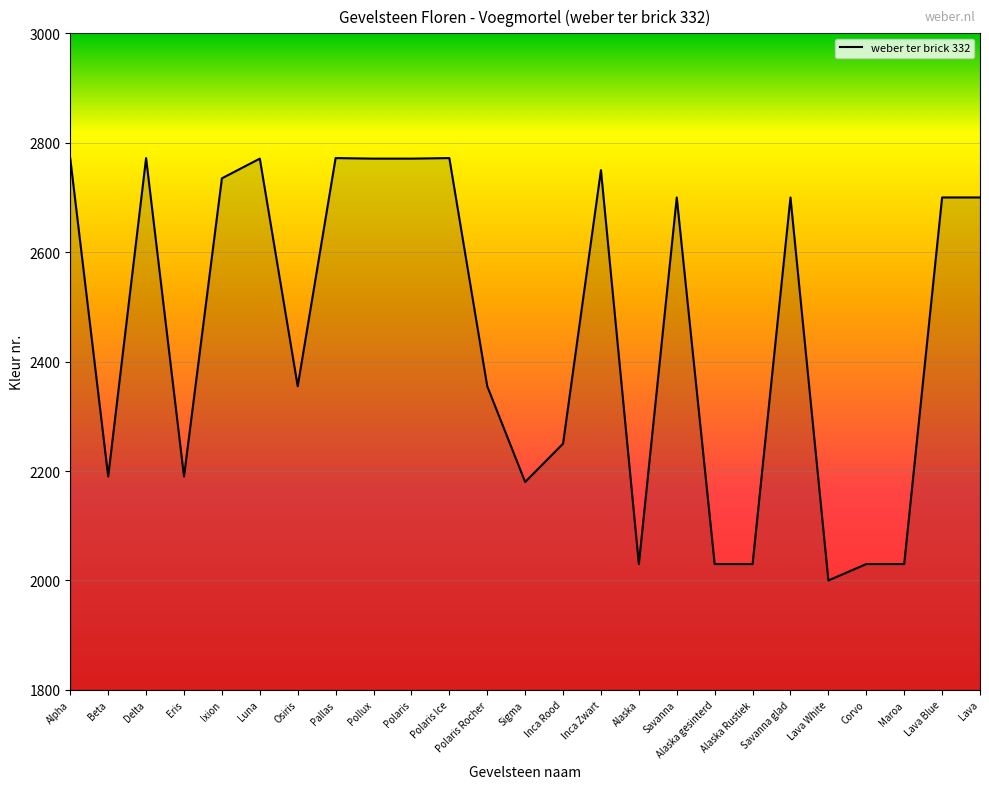

Is it true that the value at Pollux is 3714?

False